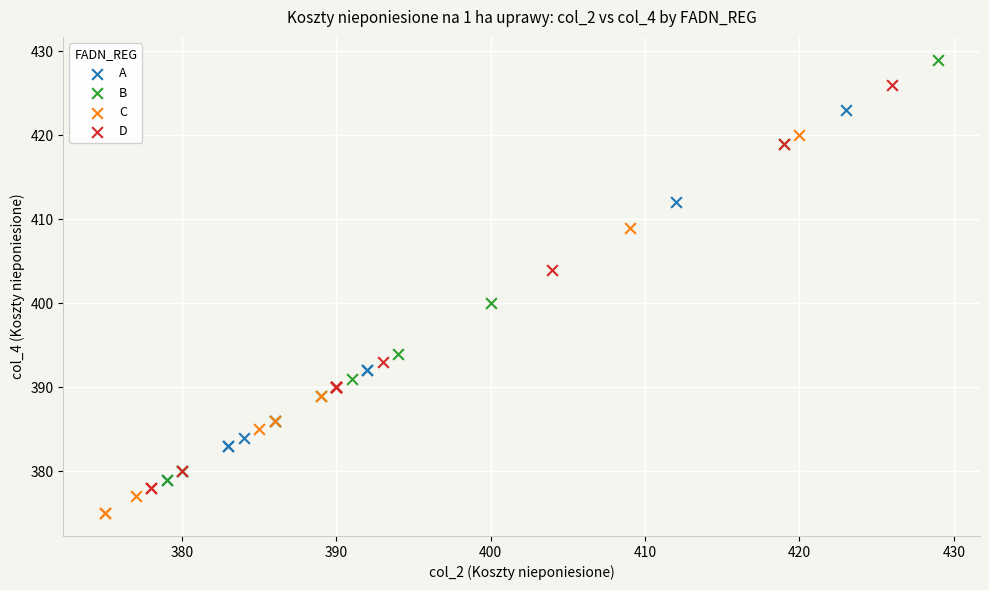

Which series contains the lowest Y value?

C